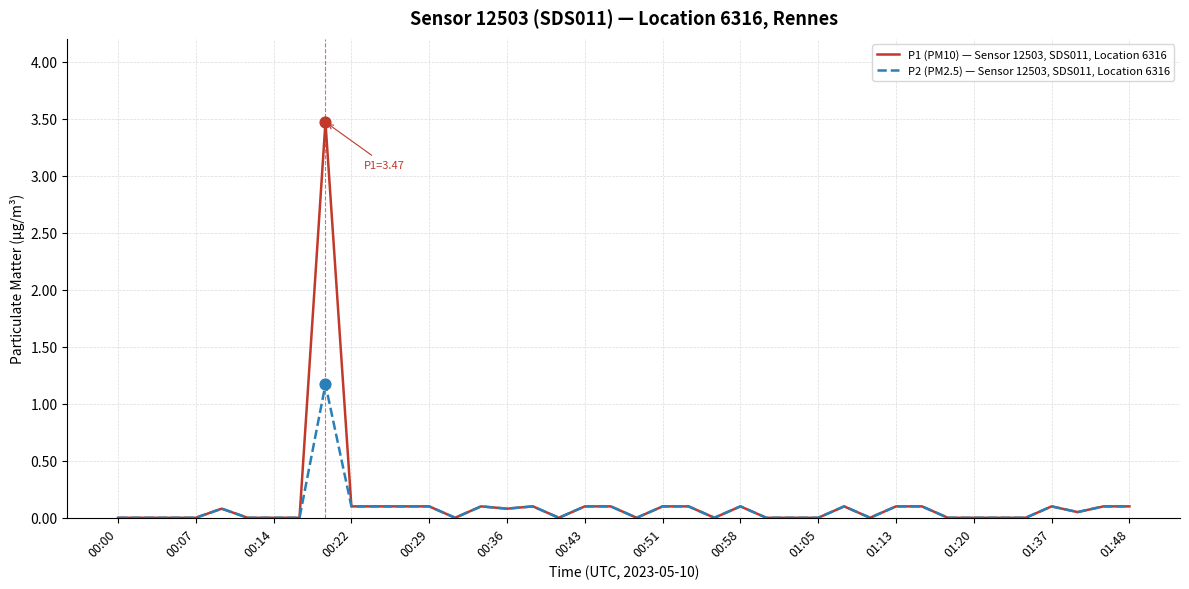

Which series has the widest spread of values?

P1 (PM10) — Sensor 12503, SDS011, Location 6316